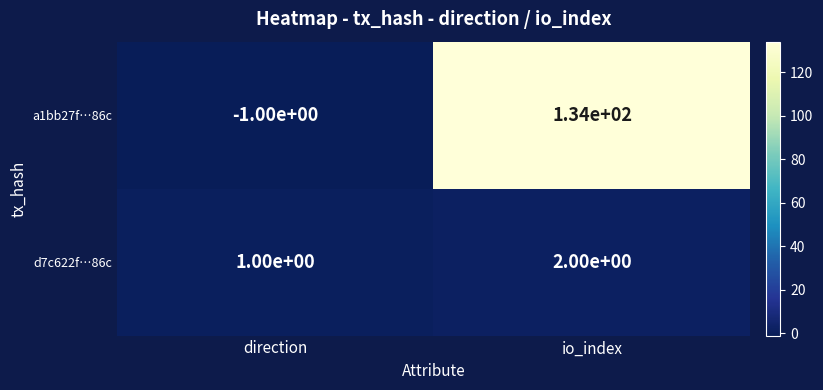

Rank the series at direction from lowest to highest value.

a1bb27f…86c, d7c622f…86c